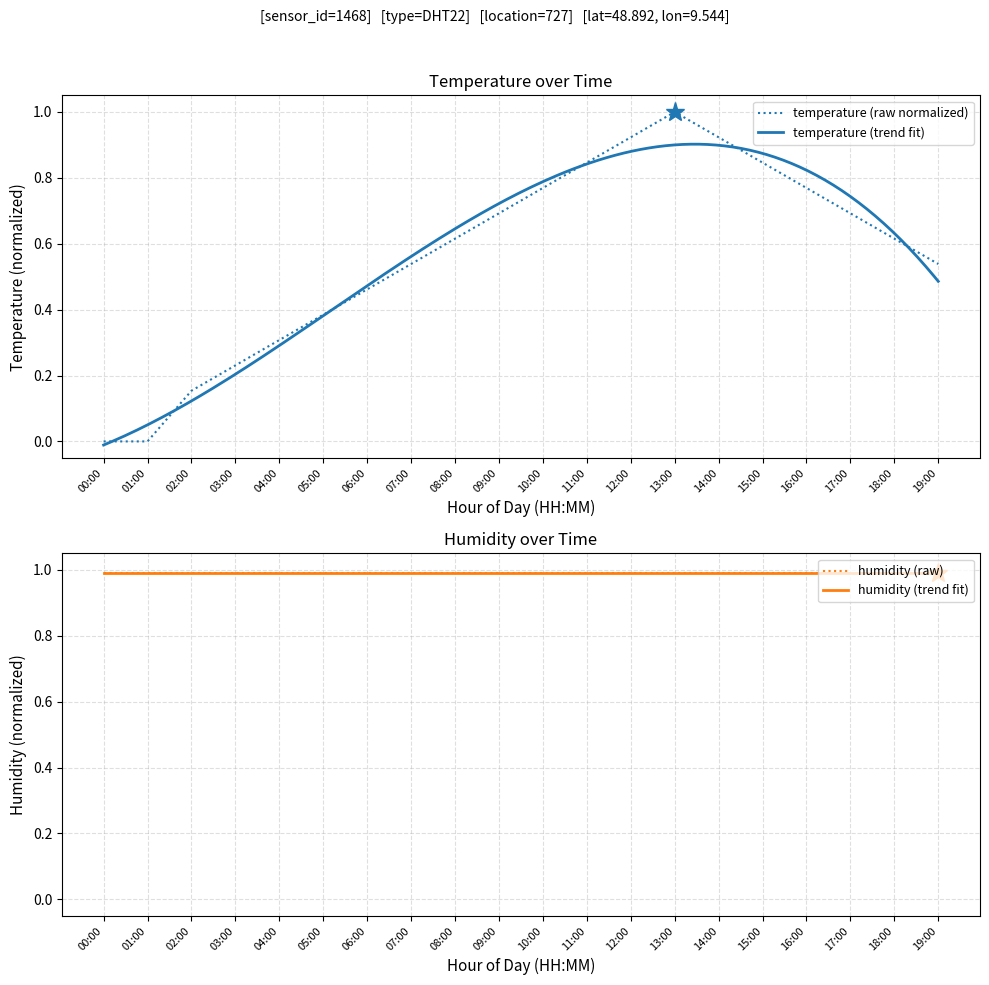

What is the sum of all values?

11.3